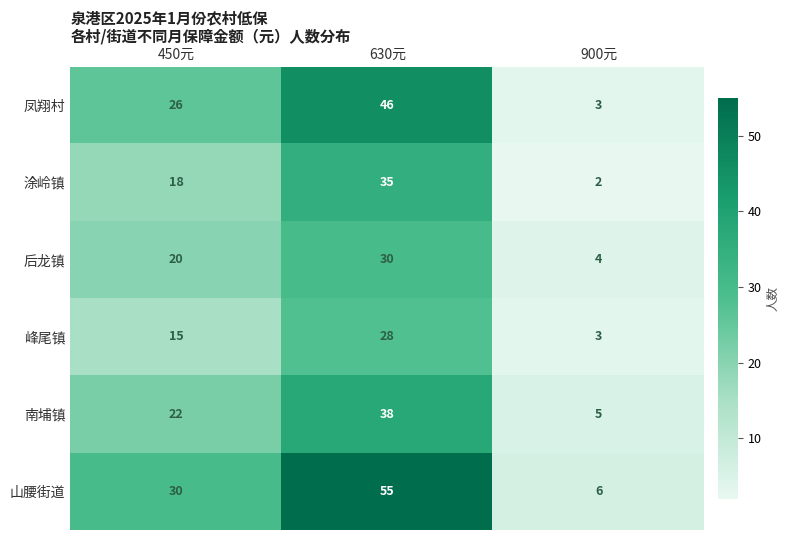

Reading right to left, what are all the values shown in this chart?

凤翔村: 900元=3	630元=46	450元=26
涂岭镇: 900元=2	630元=35	450元=18
后龙镇: 900元=4	630元=30	450元=20
峰尾镇: 900元=3	630元=28	450元=15
南埔镇: 900元=5	630元=38	450元=22
山腰街道: 900元=6	630元=55	450元=30